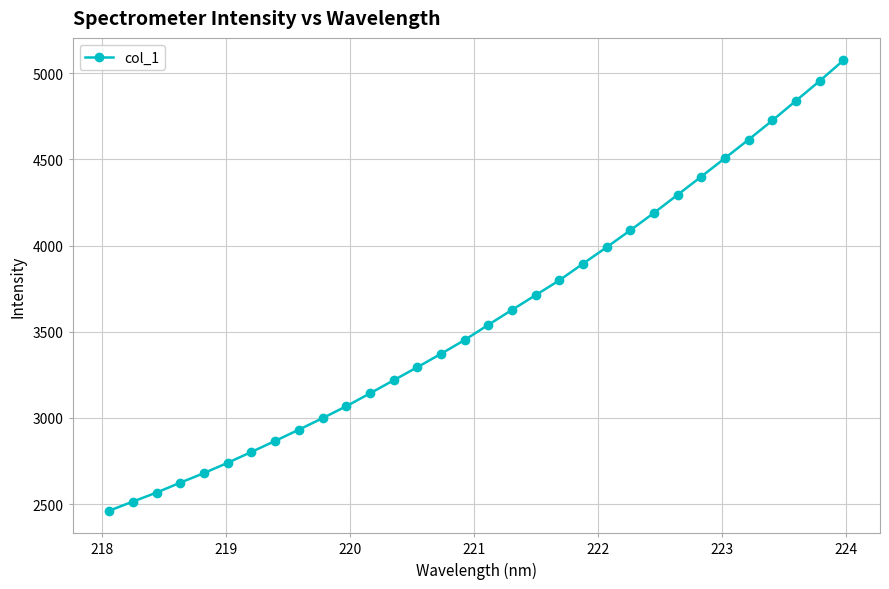

What is the smallest value displayed?

2462.0